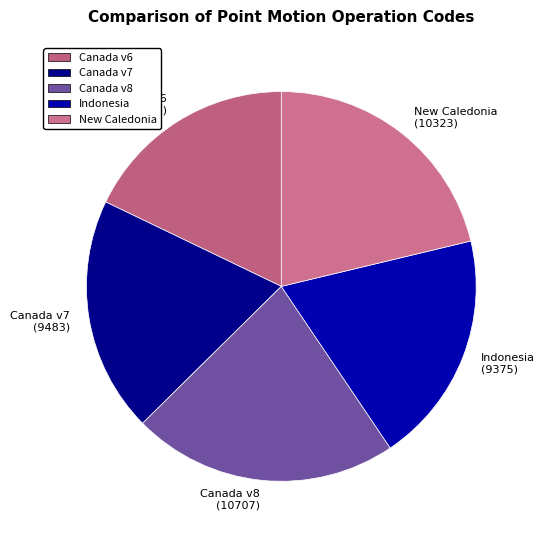

Does any single category account for the majority?

No